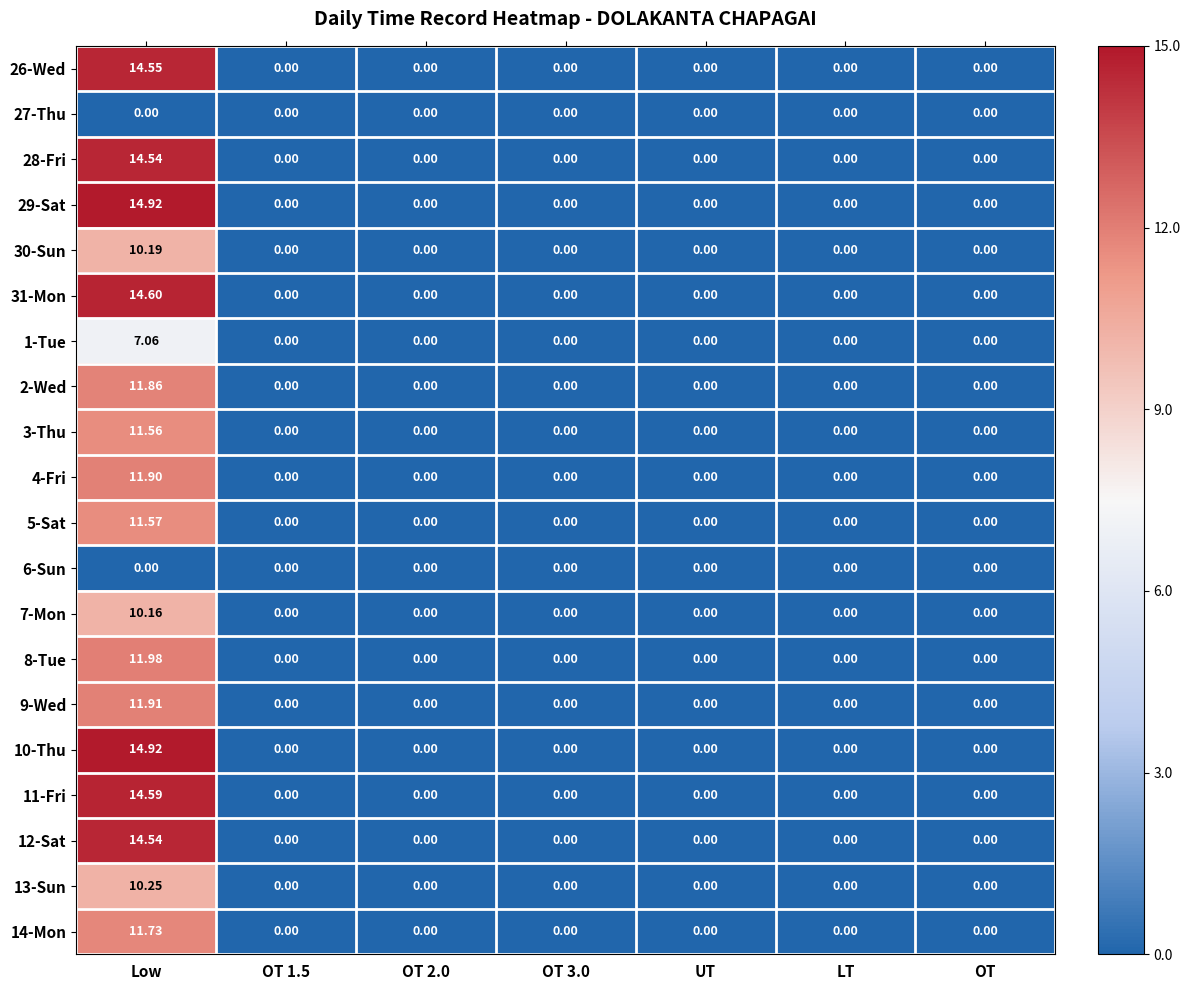

At which category is the sum across all series the highest?

Low